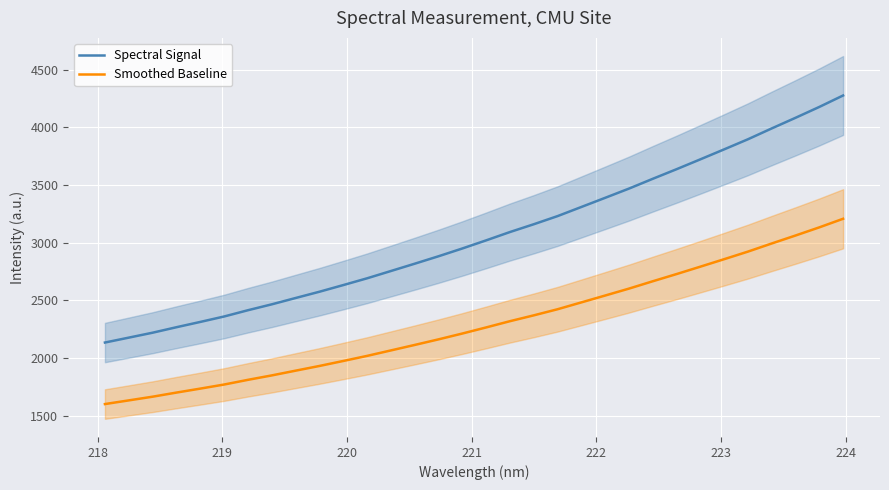

How many lines are shown in the chart?

2